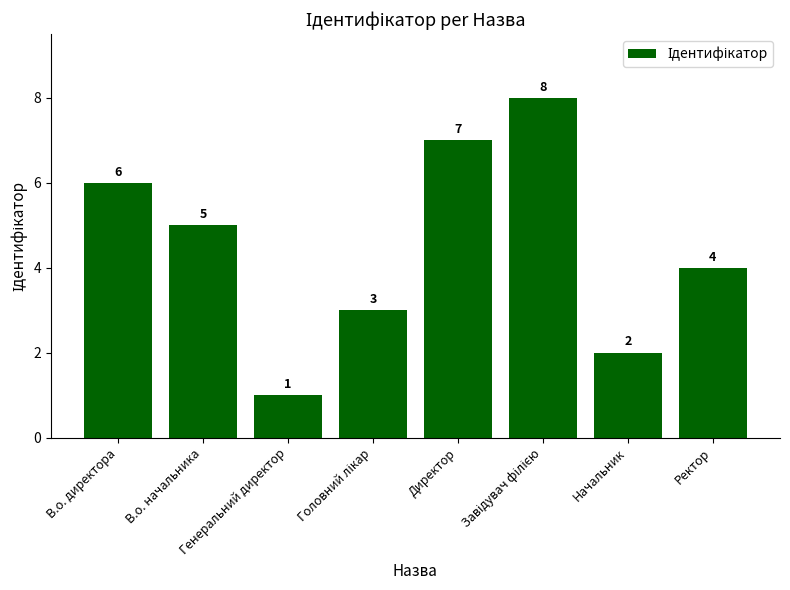

Count the values in the range 3 to 7.

5